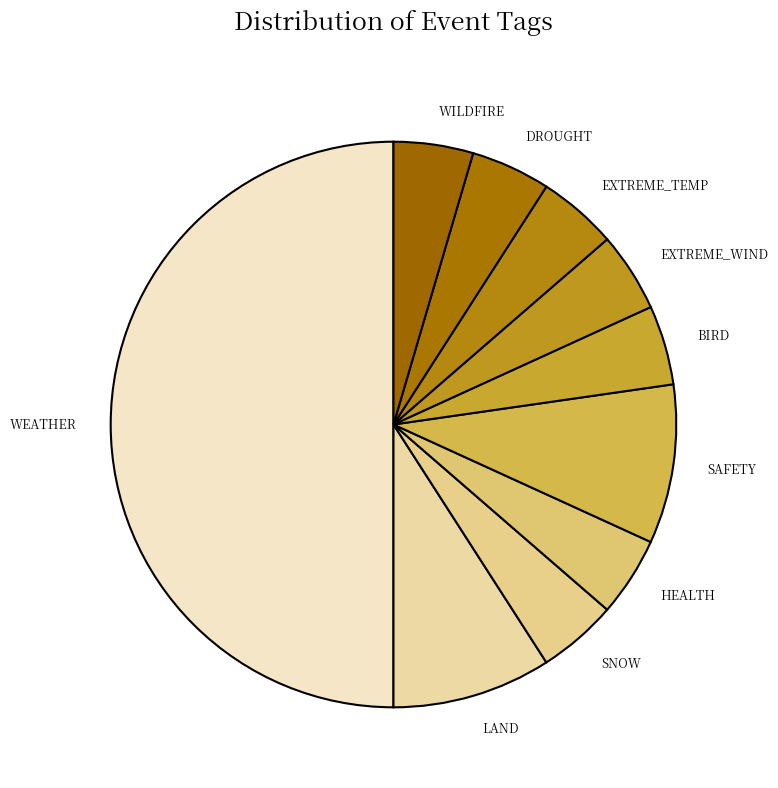

Is HEALTH the majority of the pie?

No